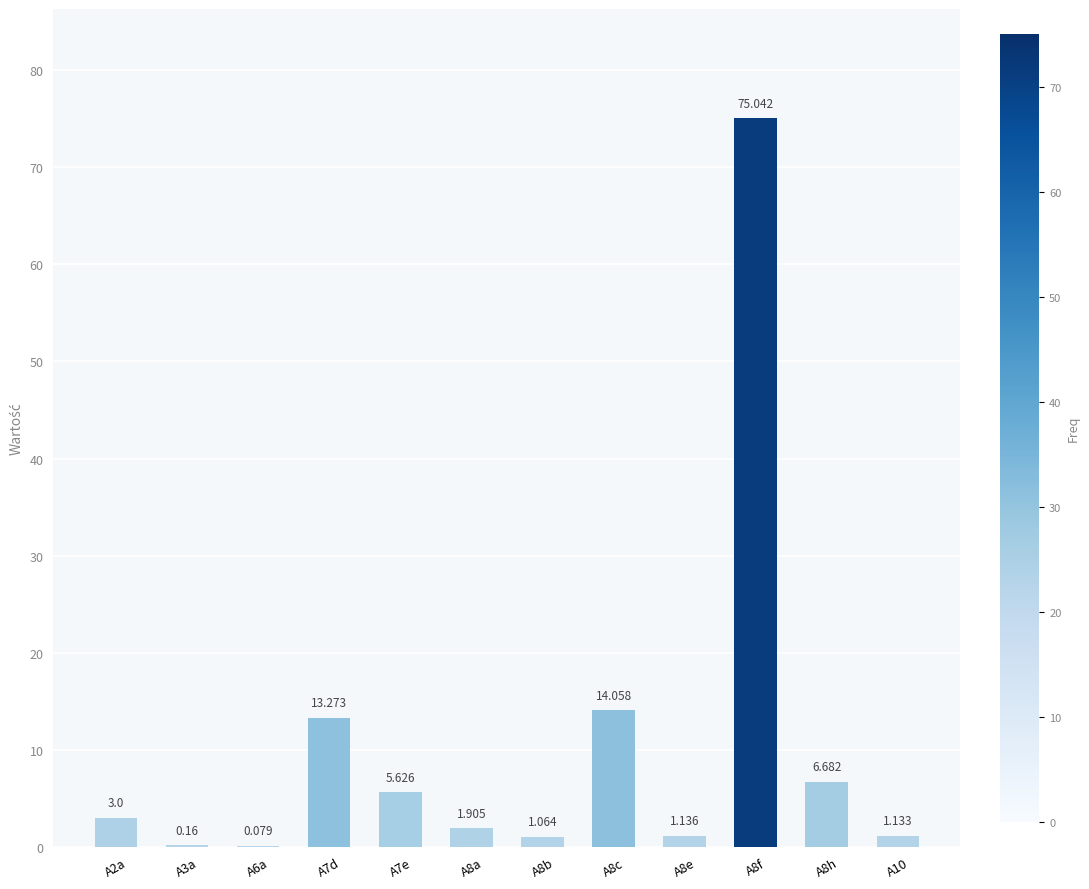

Rank the categories by value from lowest to highest.

A6a, A3a, A8b, A10, A8e, A8a, A2a, A7e, A8h, A7d, A8c, A8f